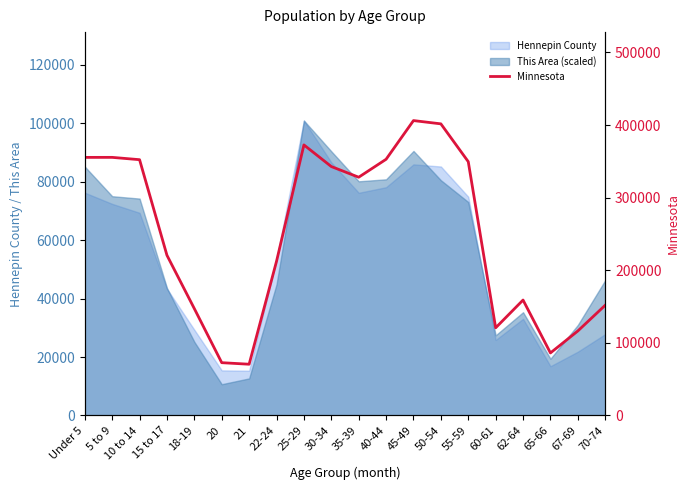

Does the chart display data point markers on the line(s)?

No